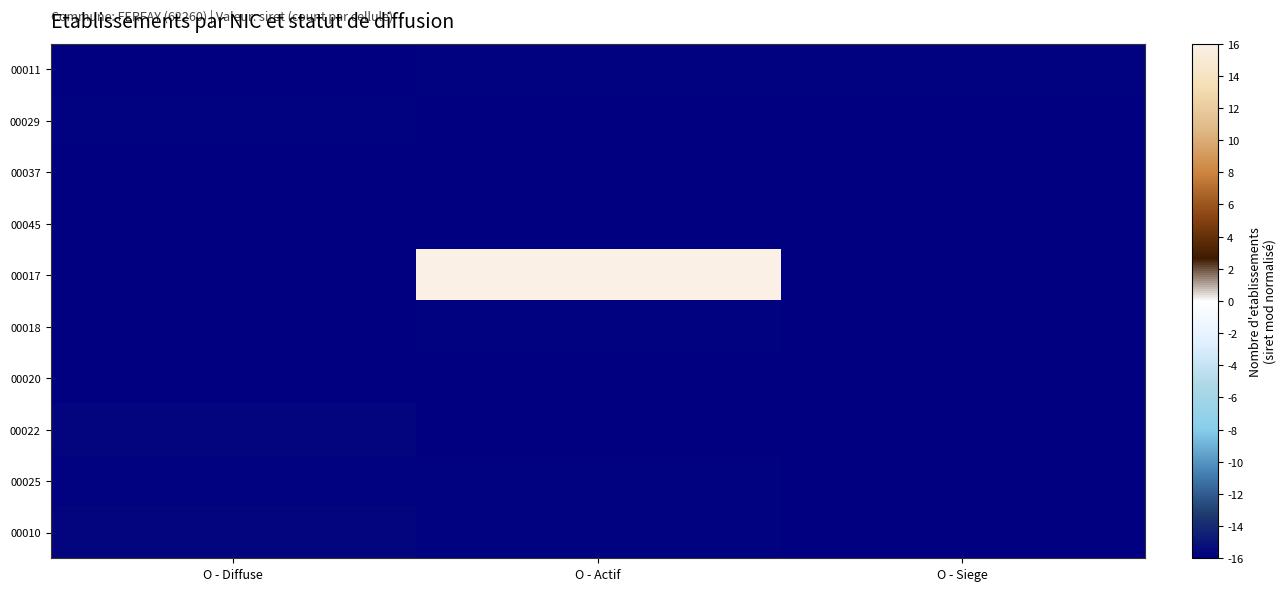

What is the greatest value displayed?

16.0